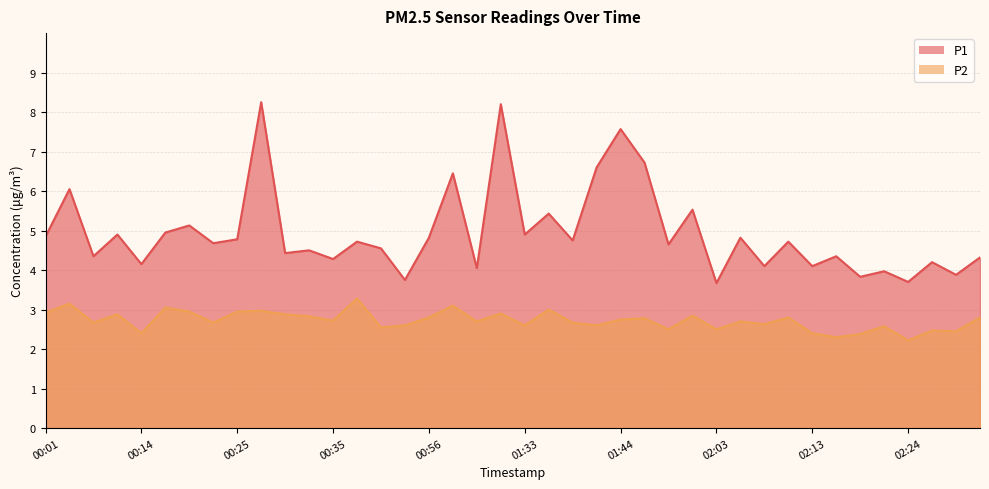

Which series changed the most between 00:09 and 02:31?

P1